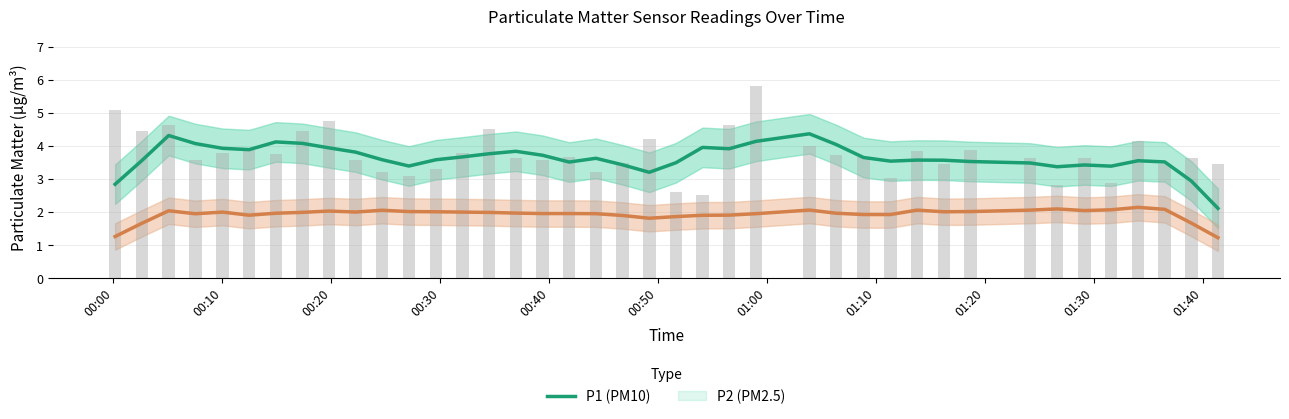

What is the lowest value of the P2 (PM2.5) series?

1.2